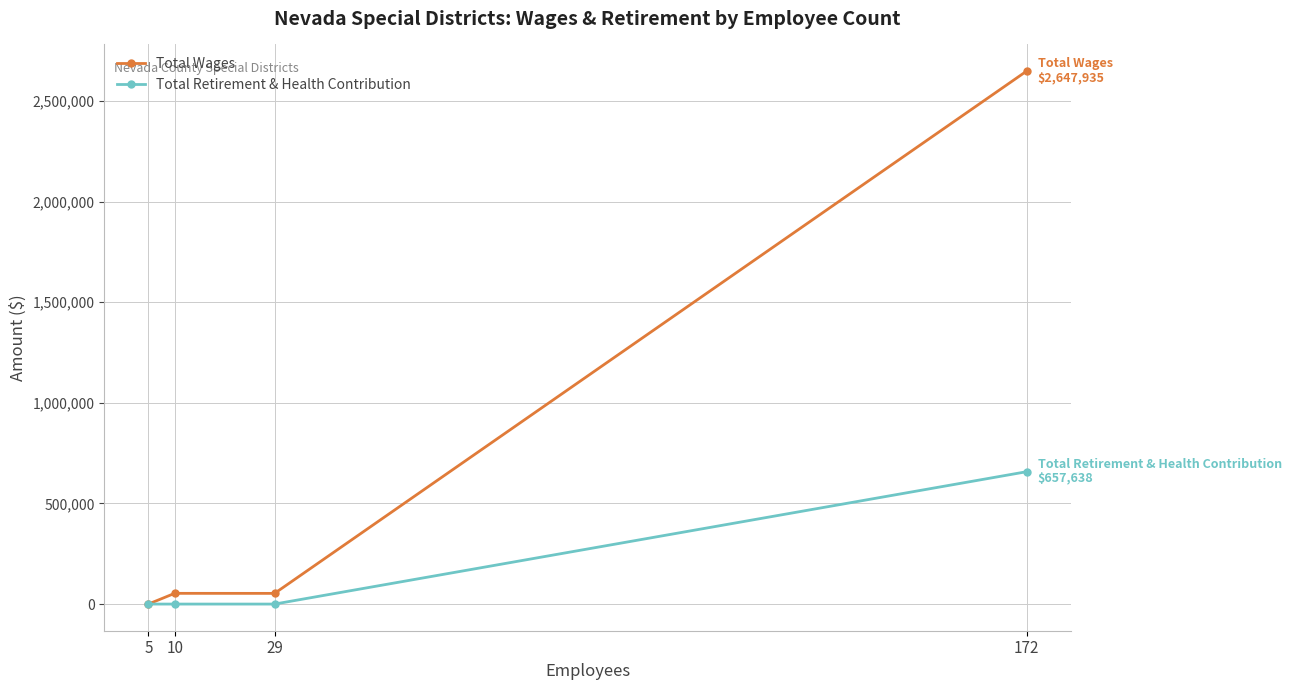

Where is the first local maximum for Total Wages?

10